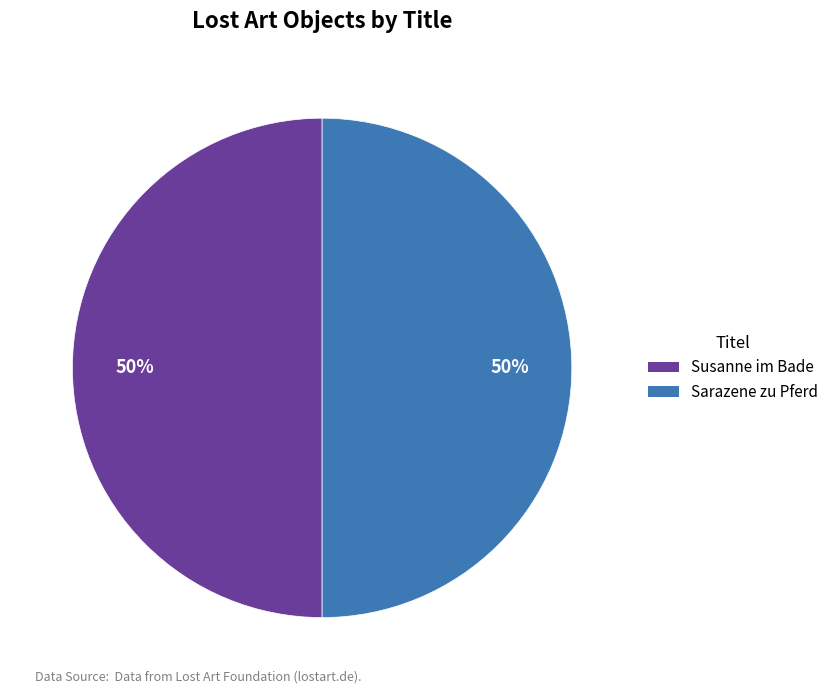

The Sarazene zu Pferd slice represents 50% of the pie. True or false?

True